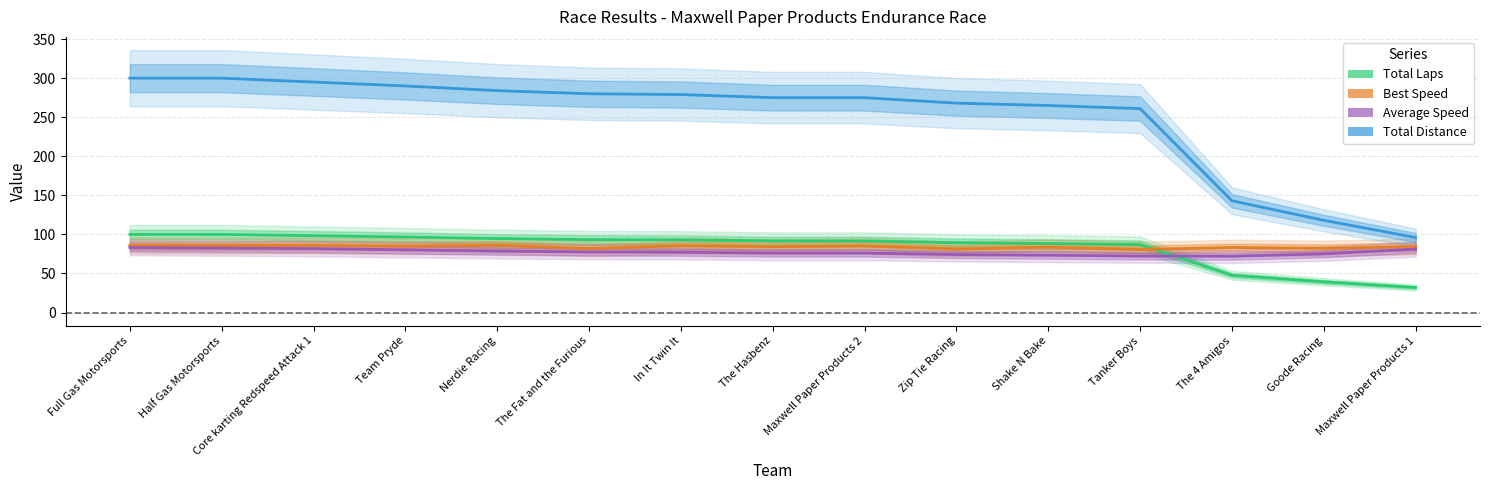

How many times do Total Laps and Best Speed cross each other?

1